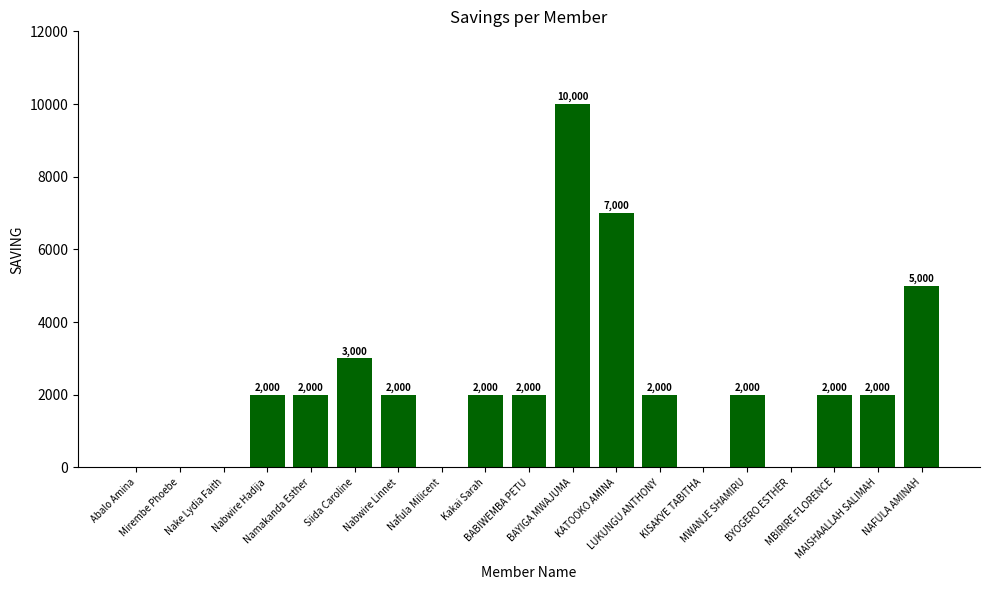

What is the maximum value shown in the chart?

10000